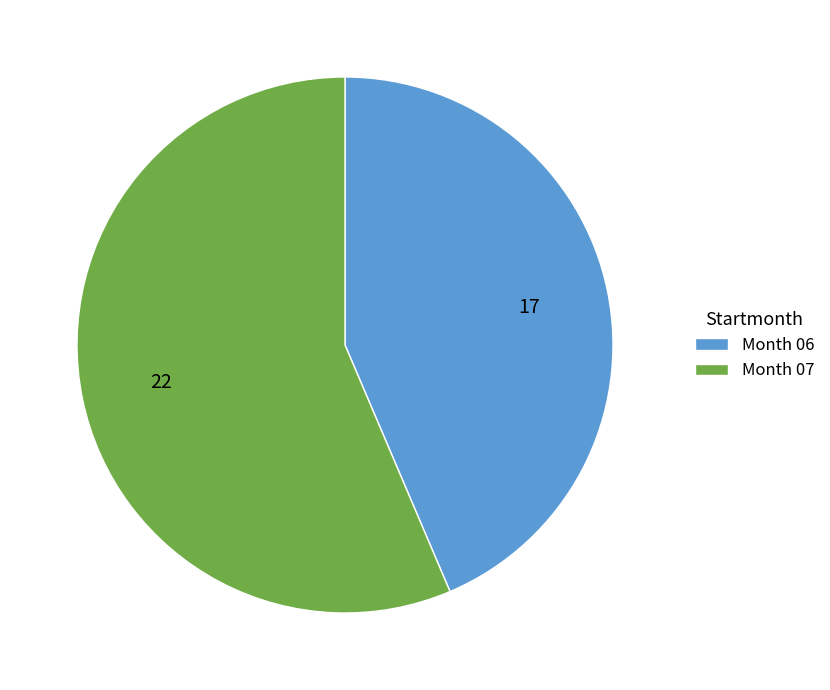

What is the smallest slice in the pie chart?

Month 06